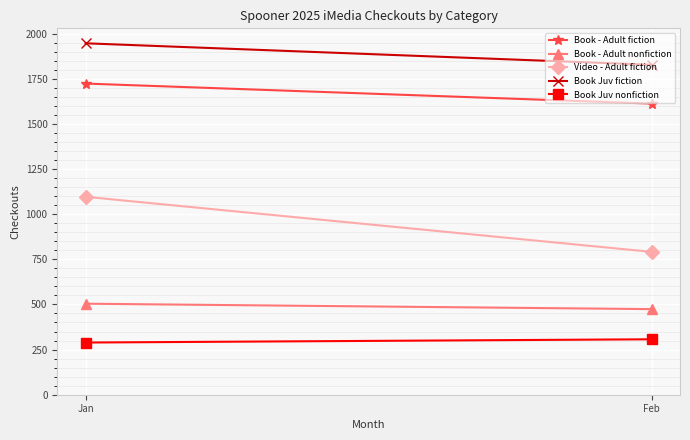

Which series has the largest total across all categories?

Book Juv fiction